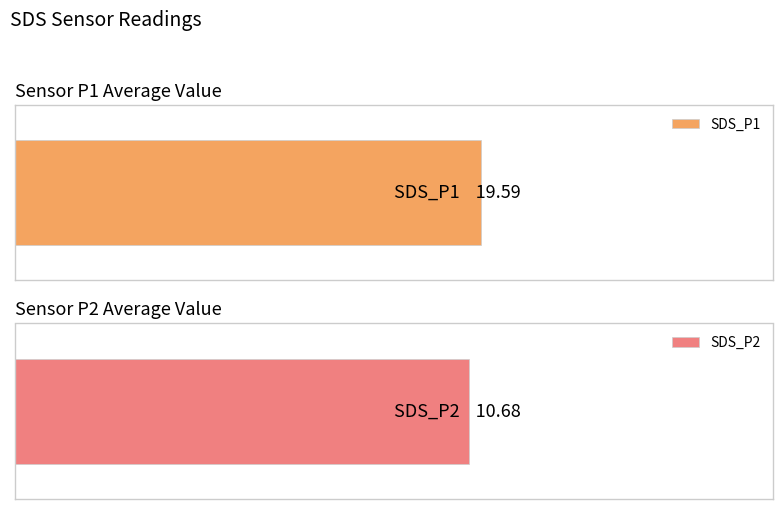

What is the average value of the SDS_P1 series?

19.6